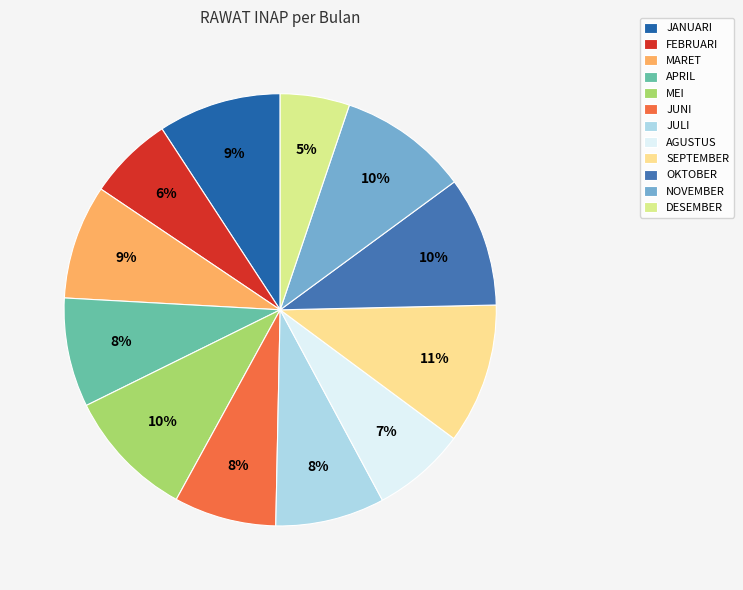

Count the number of slices in the pie.

12